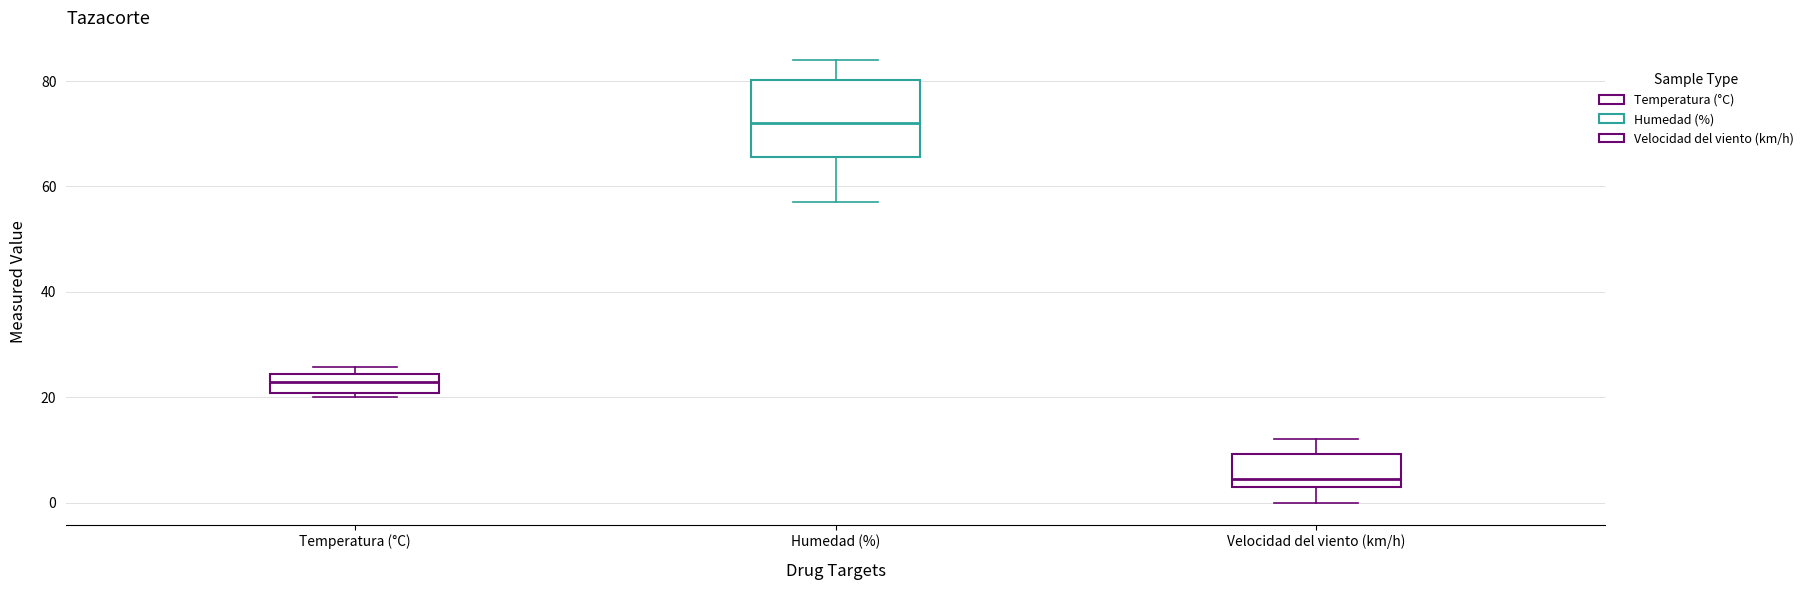

Which box's median line is the highest?

Humedad (%)